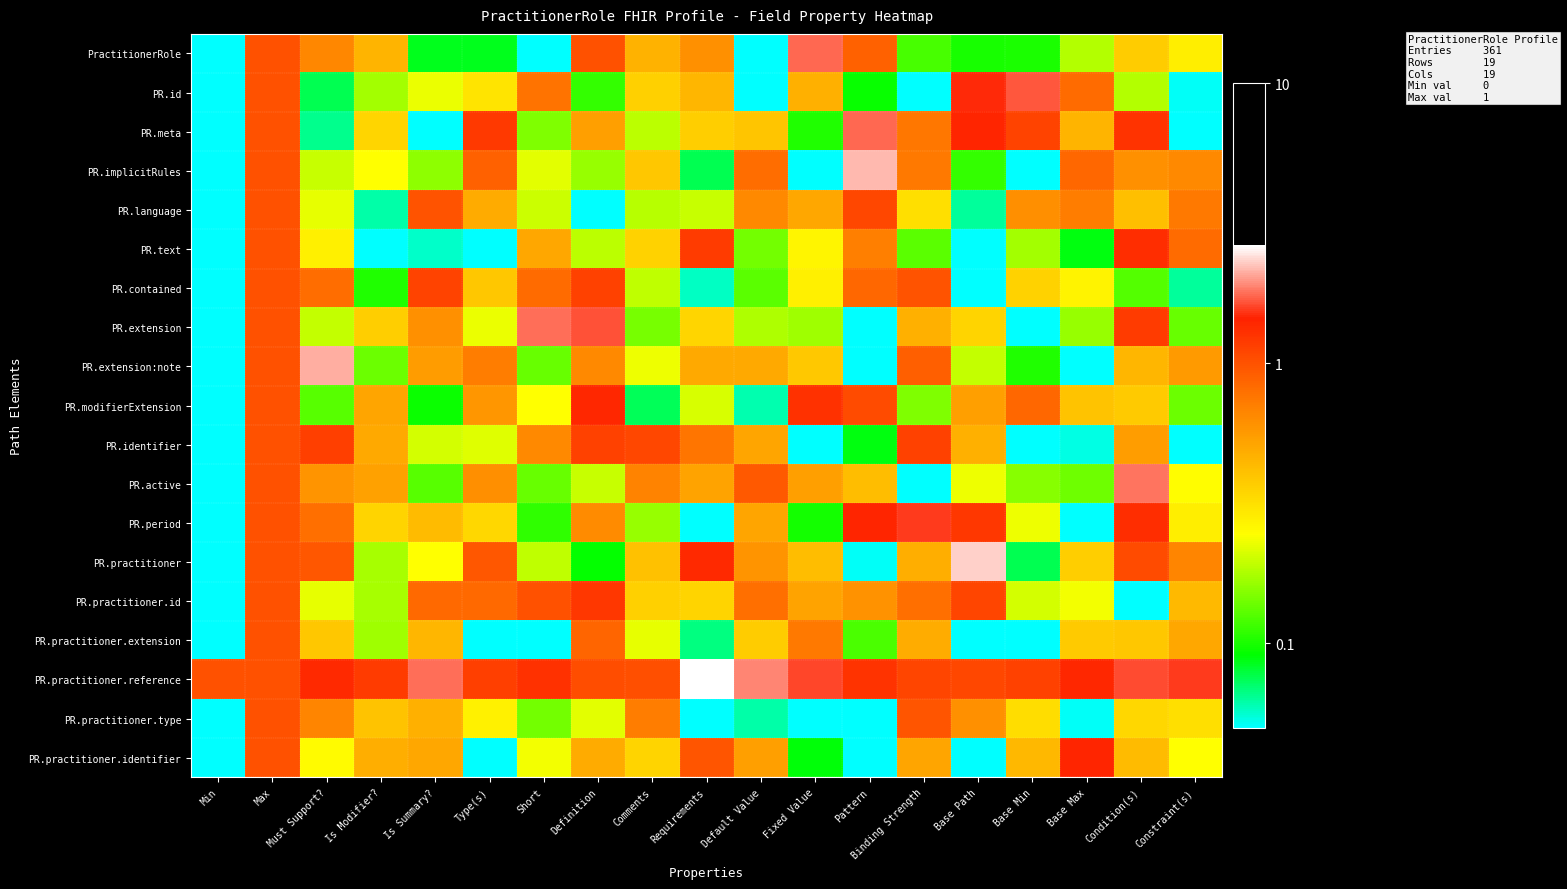

At which category does the chart reach its peak across all series?

Requirements